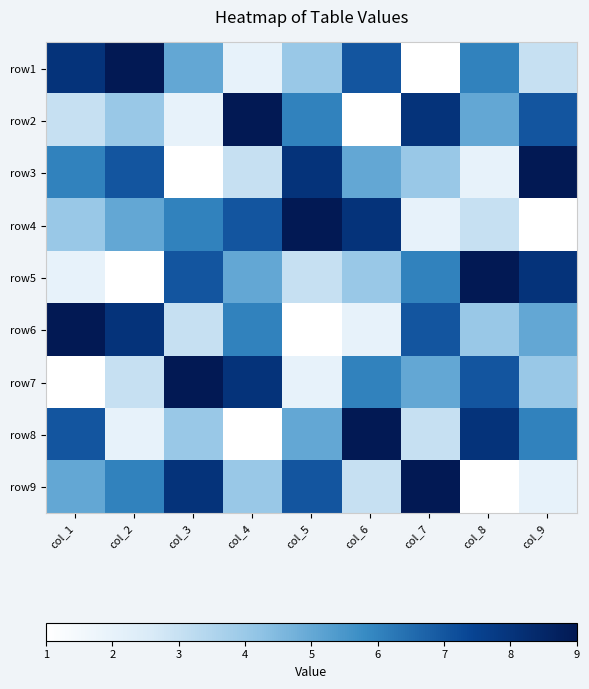

At which category is the sum across all series the highest?

col_1